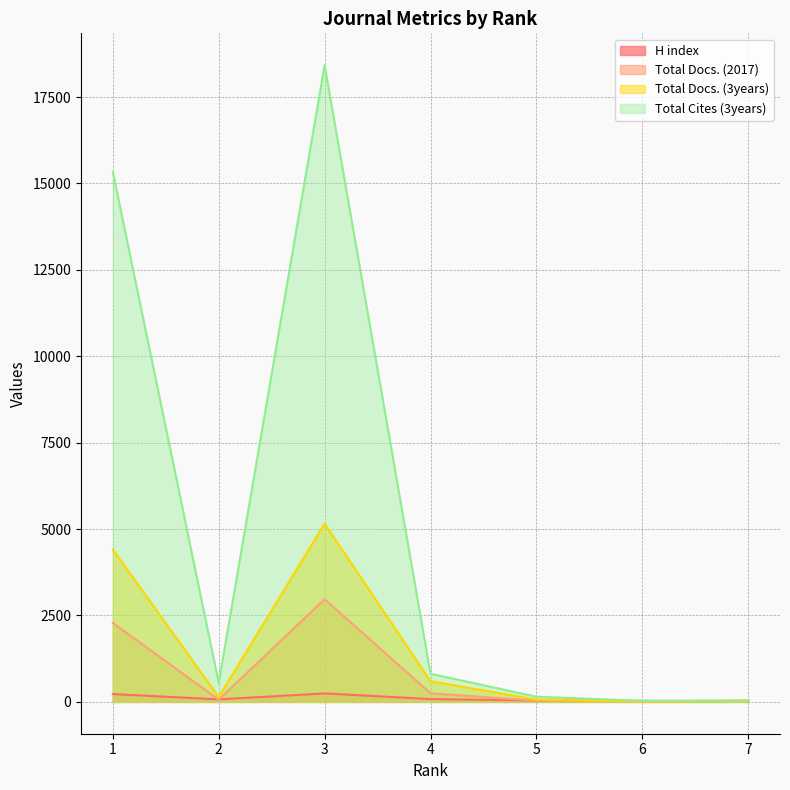

What is the difference between the maximum and minimum values in the H index series?

218